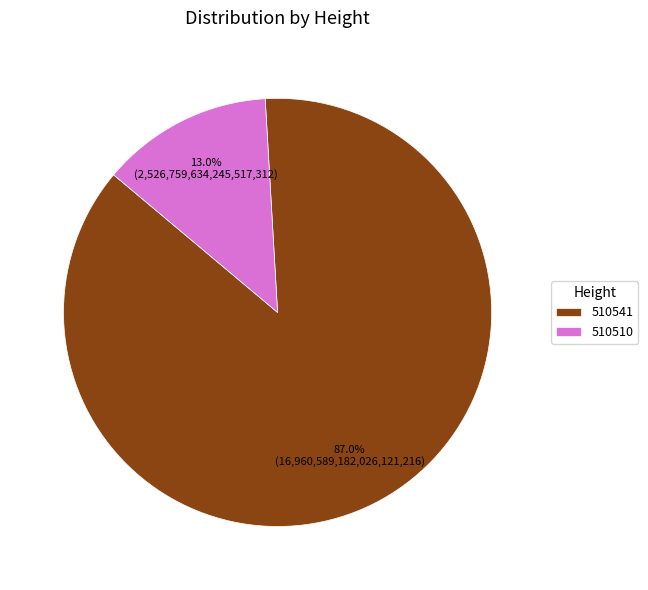

What is the majority slice?

510541